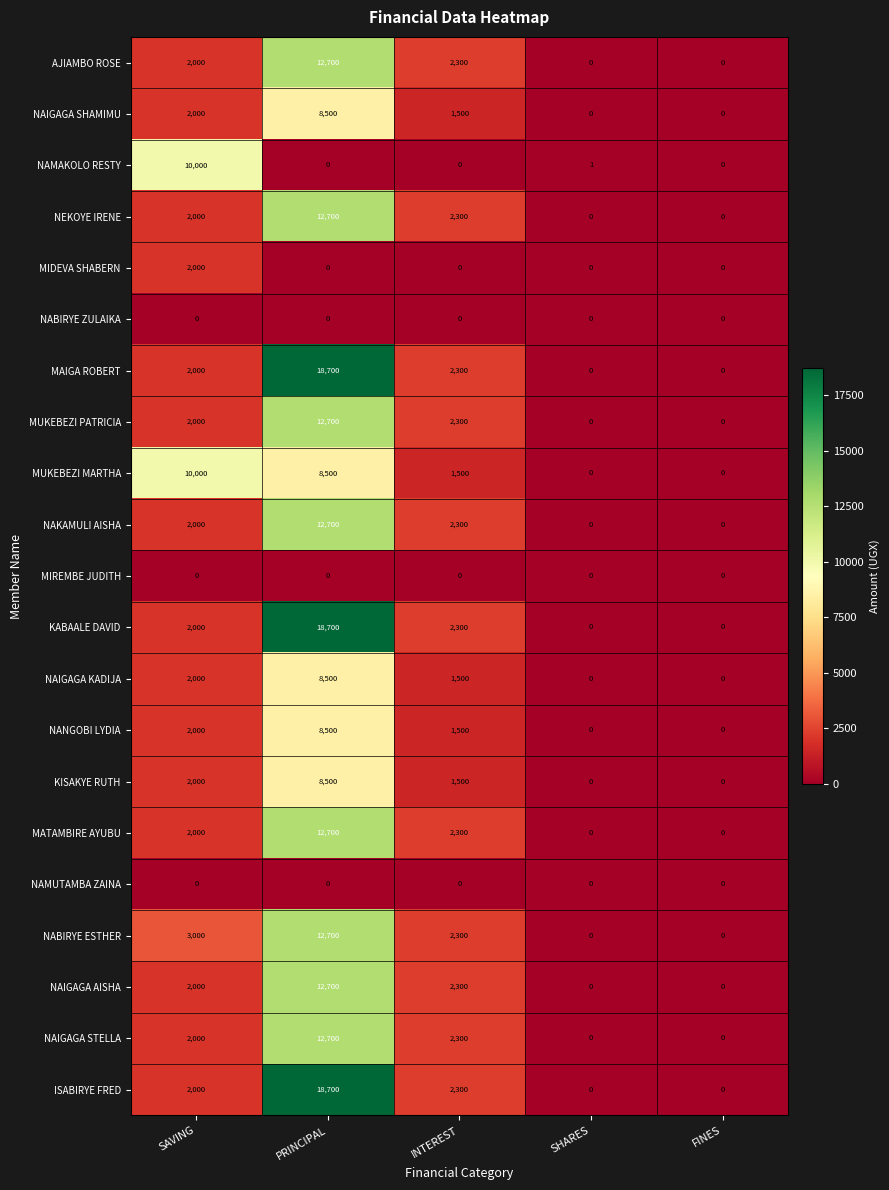

What is the average value of the NAMAKOLO RESTY series?

2000